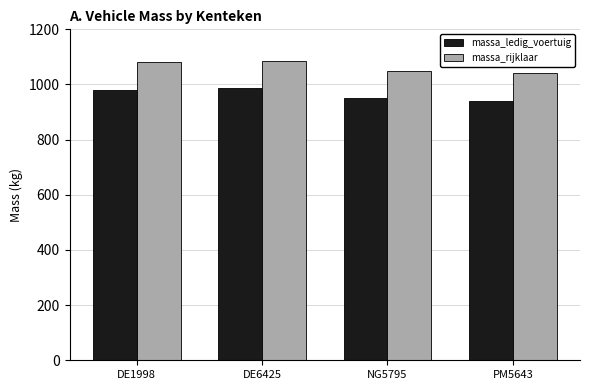

The value of massa_rijklaar at PM5643 is 1040. True or false?

True